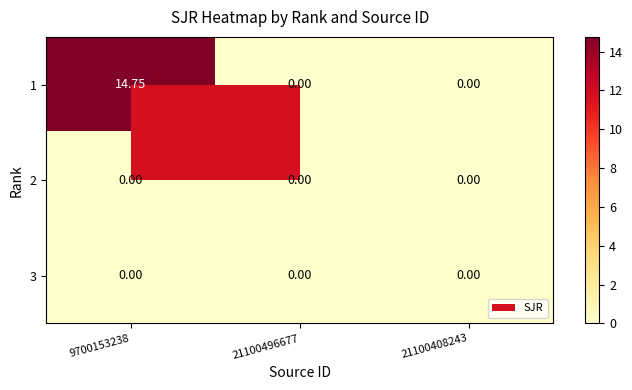

Reading left to right, extract all data points from this chart.

1: 9700153238=14.8	21100496677=0.0	21100408243=0.0
2: 9700153238=0.0	21100496677=0.0	21100408243=0.0
3: 9700153238=0.0	21100496677=0.0	21100408243=0.0